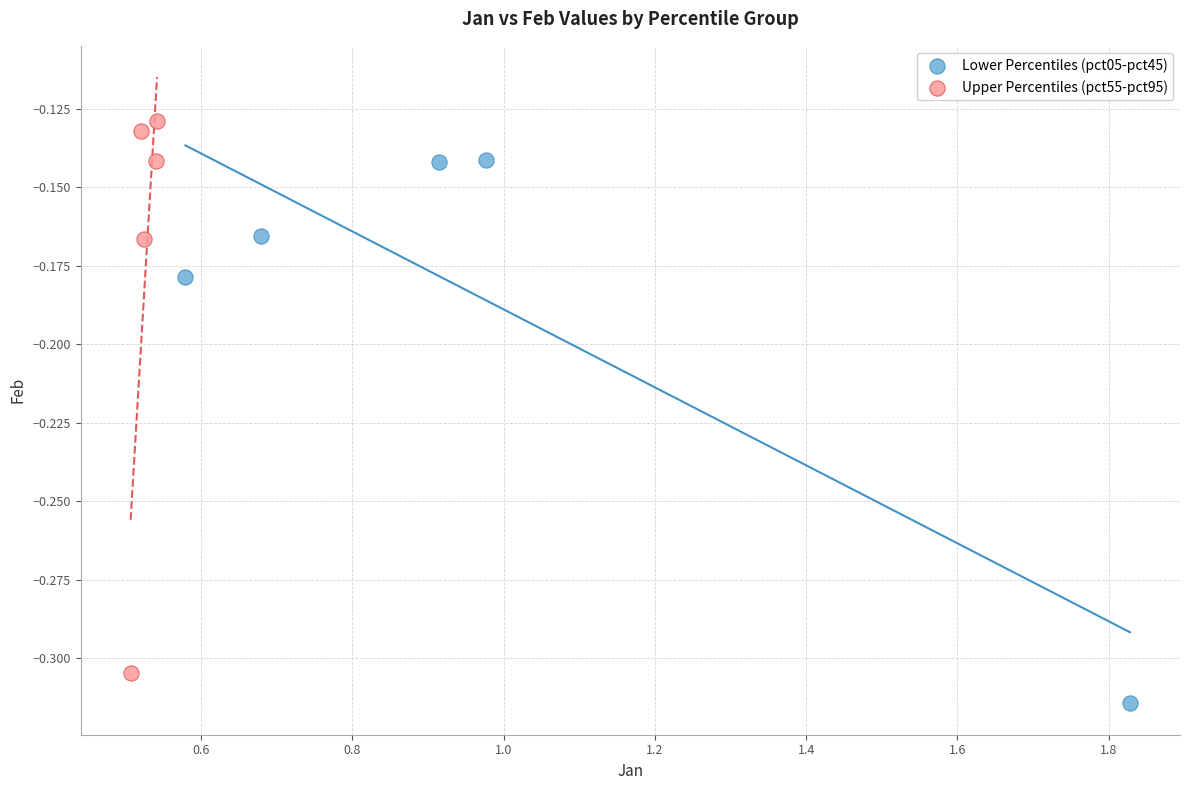

Which series contains the lowest Y value?

Lower Percentiles (pct05-pct45)